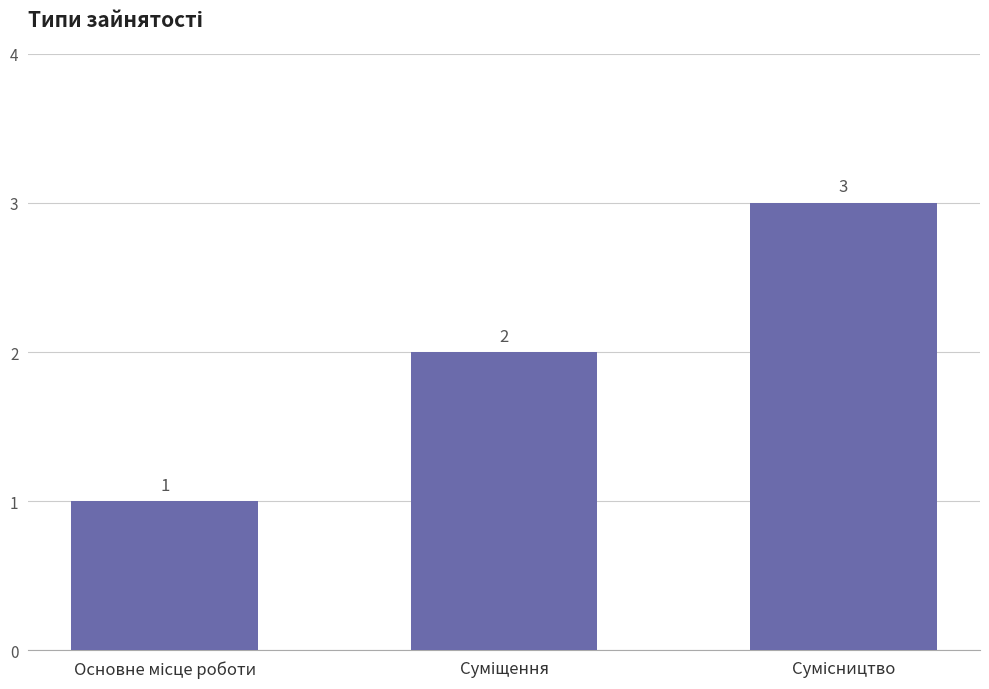

How many values are between 1 and 3?

3